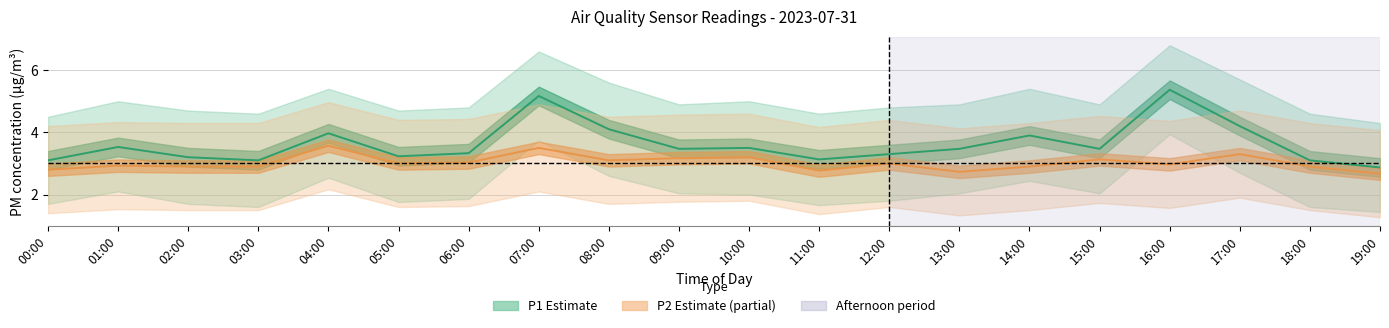

True or false: P1 and P2 cross at least once.

False